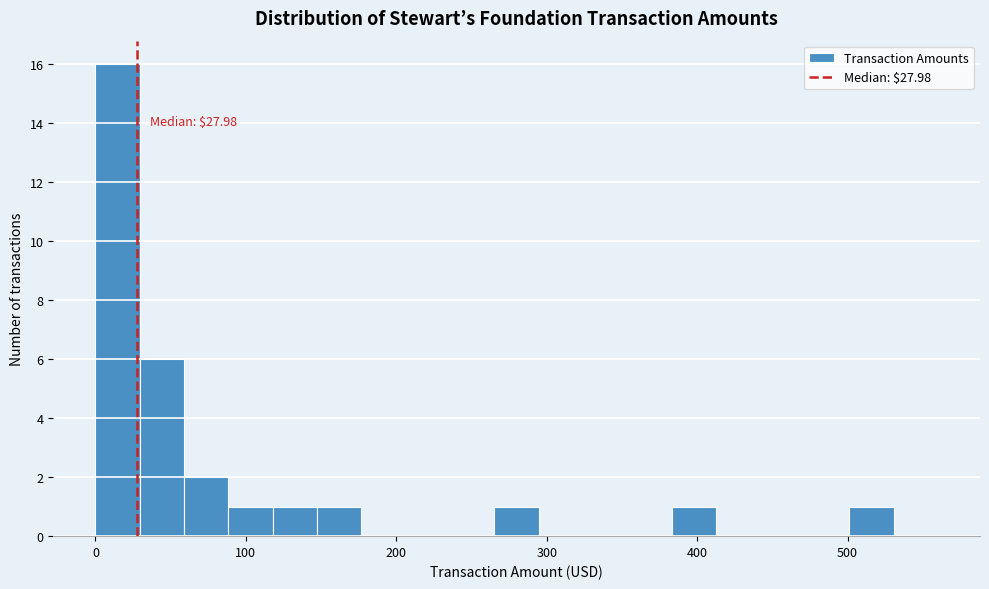

Around what value on the x-axis is the tallest bar? Give the approximate position of its centre, as read against the axis.

10